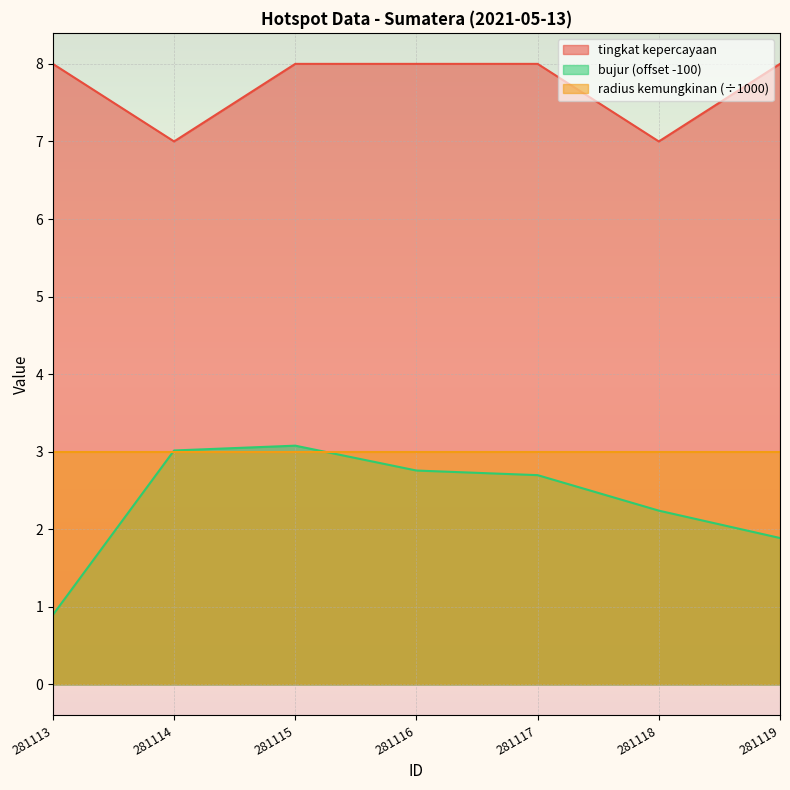

Which has a higher value, 281115 or 281117?

281115